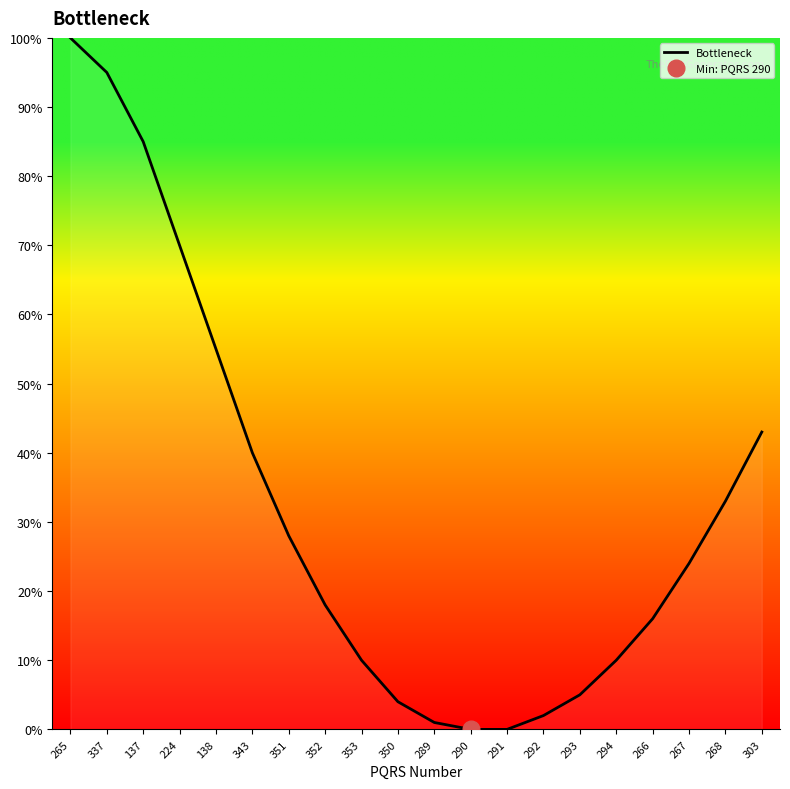

List the labels in order of value, smallest first.

290, 291, 289, 292, 350, 293, 353, 294, 266, 352, 267, 351, 268, 343, 303, 138, 224, 137, 337, 265